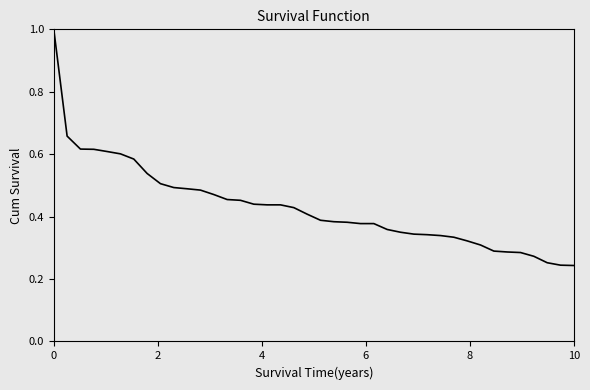

What is the maximum value shown in the chart?

1.0